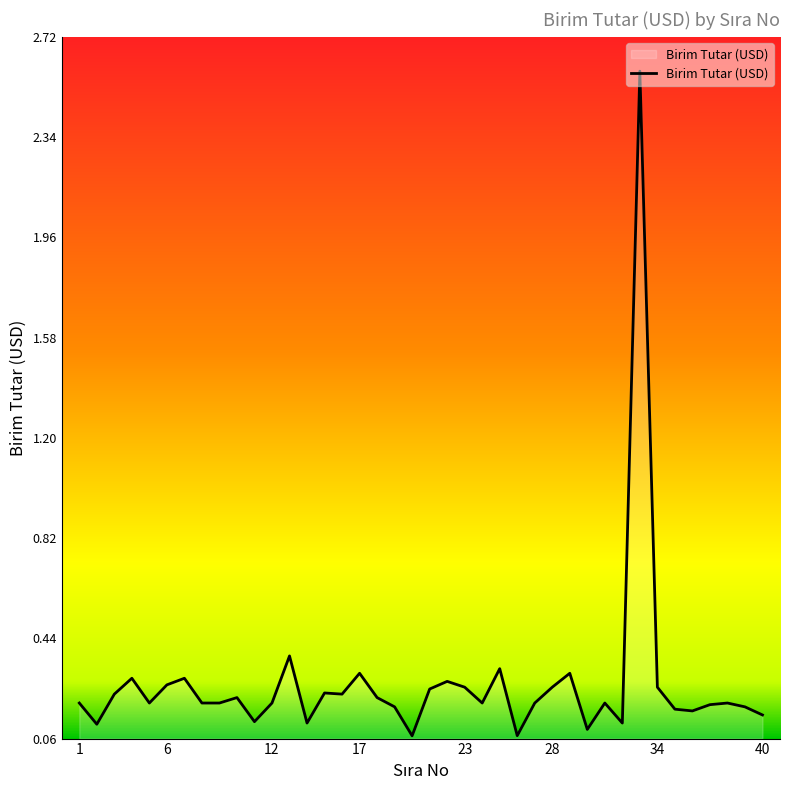

What is the minimum value shown in the chart?

0.1